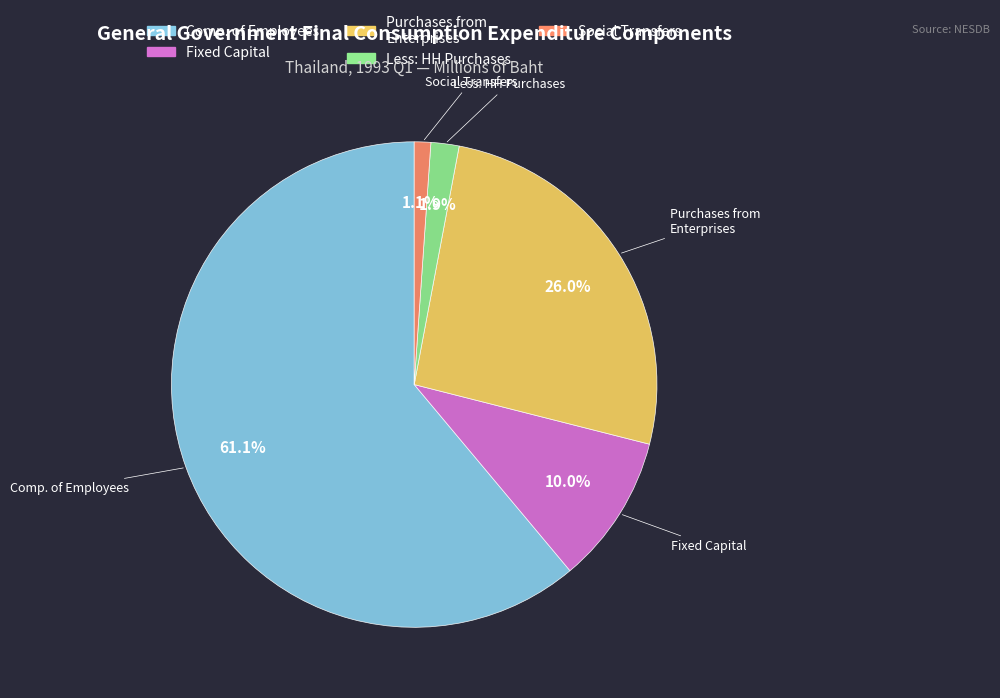

Is there any slice that represents more than half of the pie?

Yes